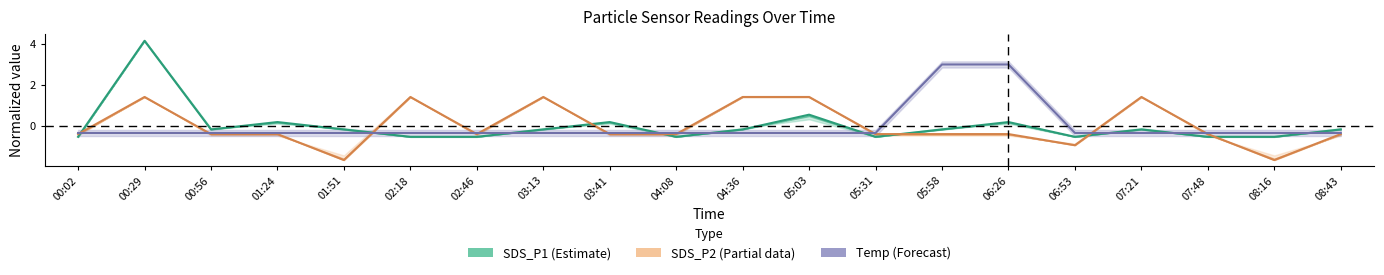

List the labels in order of Temp value, smallest first.

00:02, 00:29, 00:56, 01:24, 01:51, 02:18, 02:46, 03:13, 03:41, 04:08, 04:36, 05:03, 05:31, 06:53, 07:21, 07:48, 08:16, 08:43, 05:58, 06:26